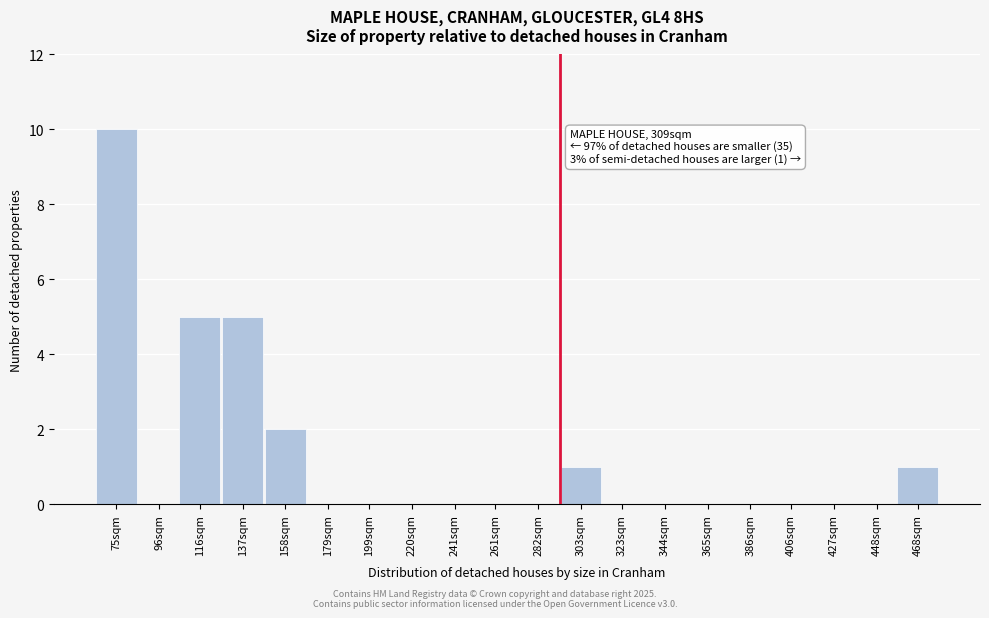

Reading left to right, list all the values displayed in this chart.

75sqm=10	96sqm=0	116sqm=5	137sqm=5	158sqm=2	179sqm=0	199sqm=0	220sqm=0	241sqm=0	261sqm=0	282sqm=0	303sqm=1	323sqm=0	344sqm=0	365sqm=0	386sqm=0	406sqm=0	427sqm=0	448sqm=0	468sqm=1